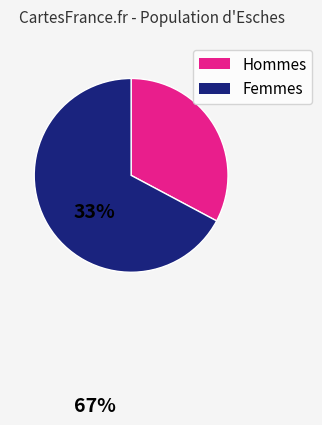

Is there a majority slice in this chart?

Yes